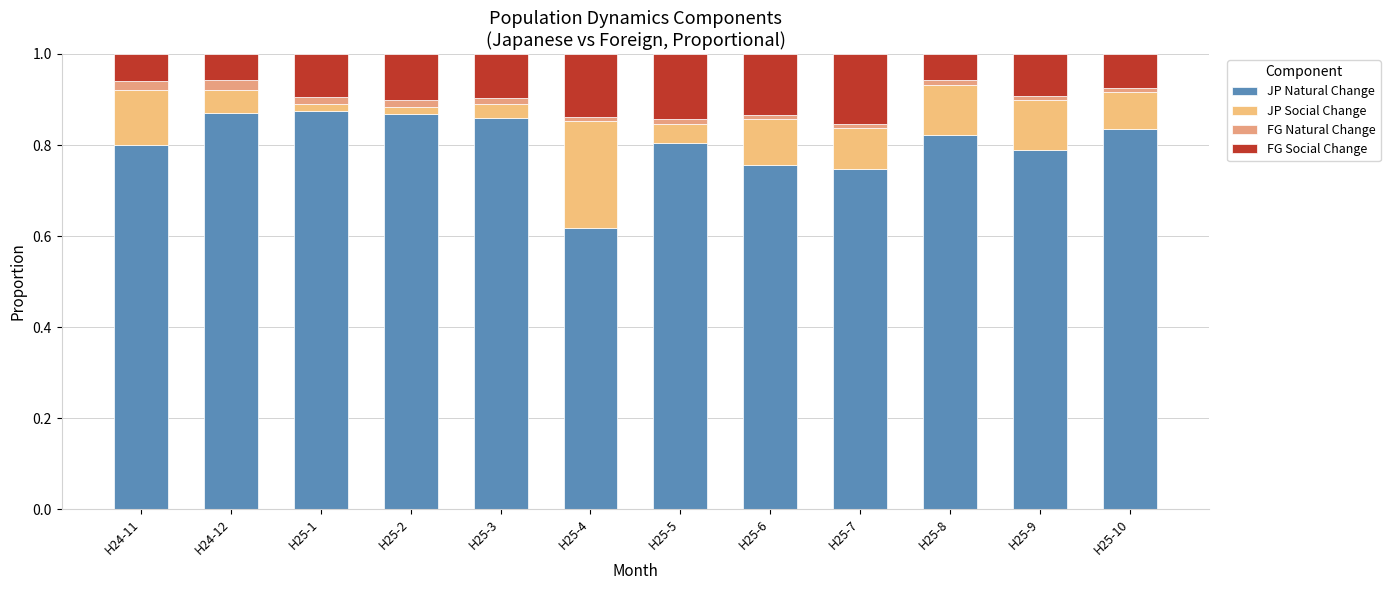

Are the bars grouped side by side (vs. stacked)?

No